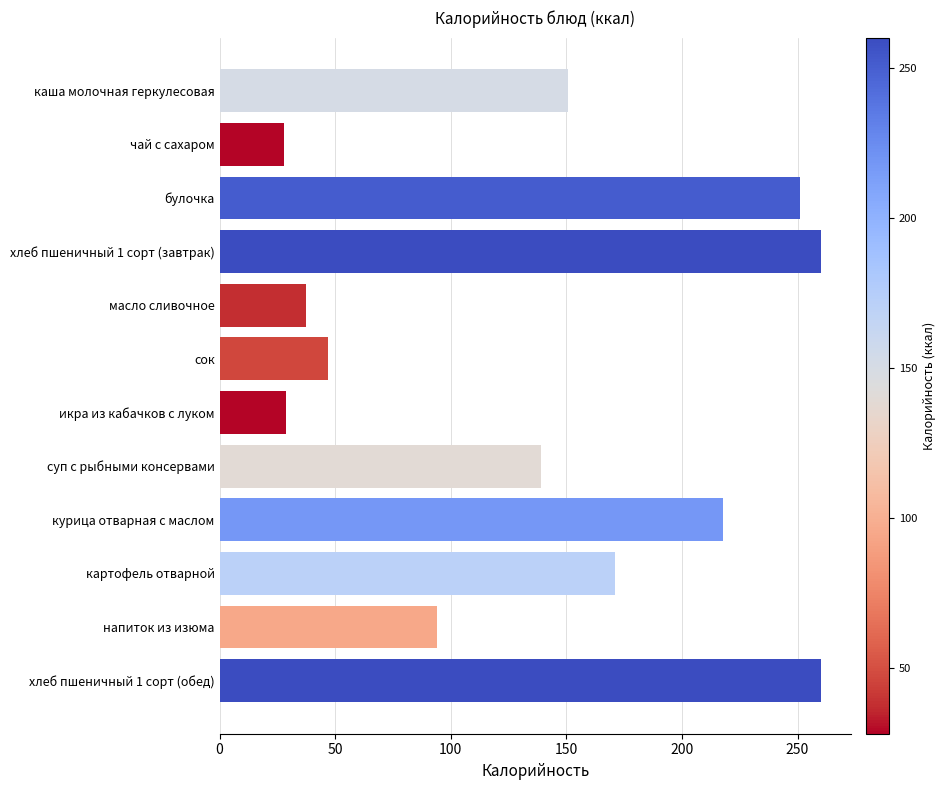

Does the chart contain any negative values?

No